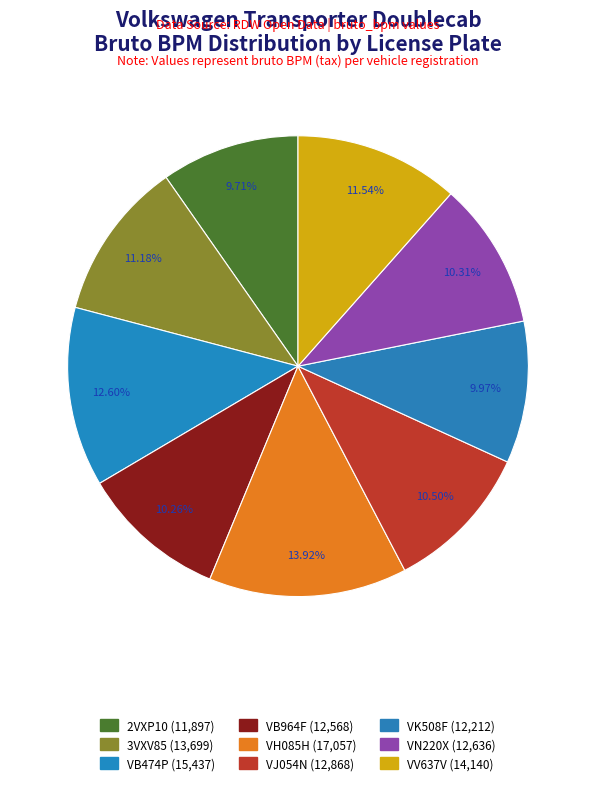

To the nearest percent, what is the average slice percentage?

11%